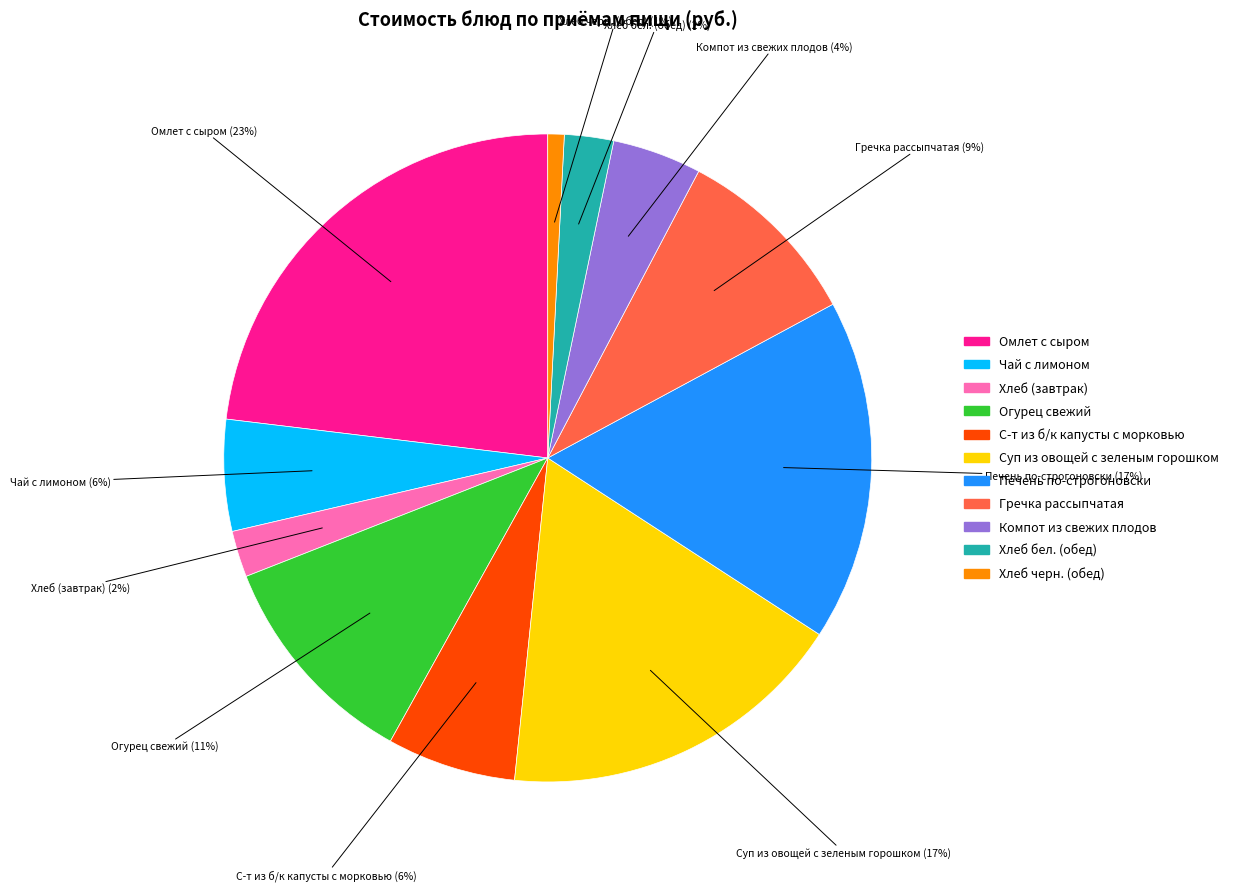

Between Огурец свежий and Компот из свежих плодов, which is larger?

Огурец свежий